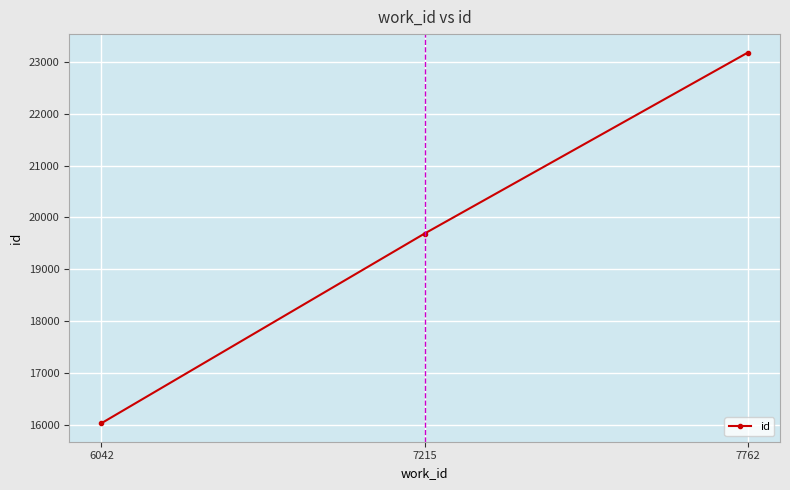

How many data points are less than 19687?

1